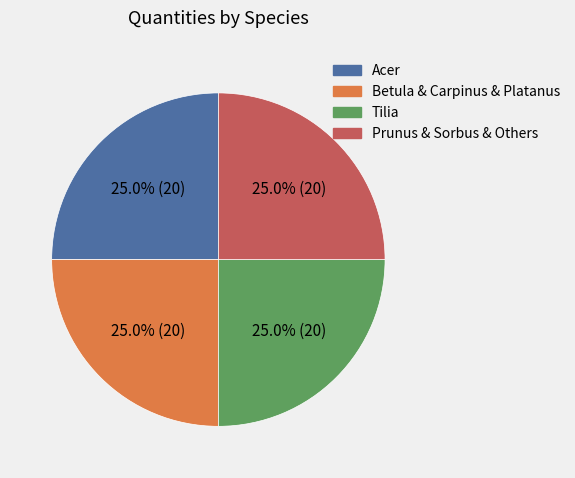

Is there a majority slice in this chart?

No